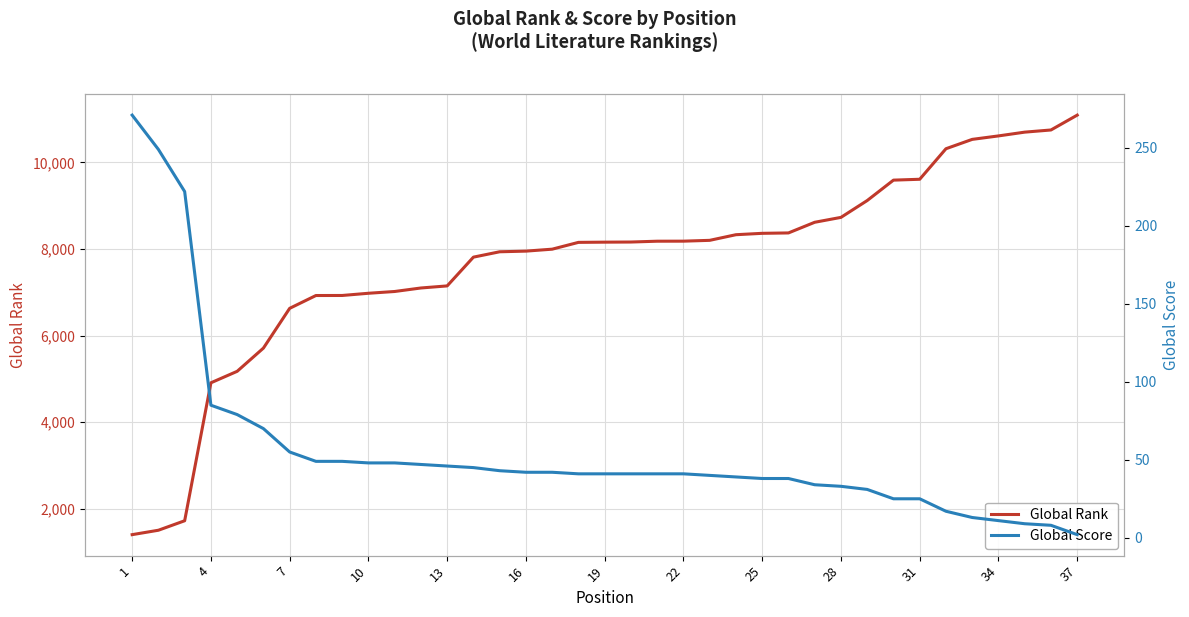

The value of Global Rank at 22 is 11505. True or false?

False